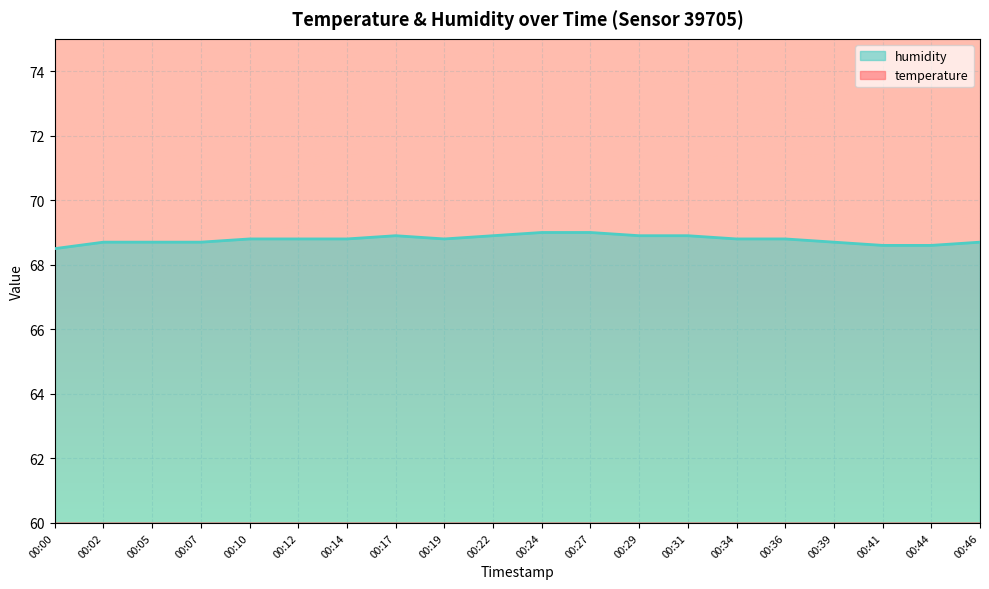

At how many categories does at least one series exceed 25?

20